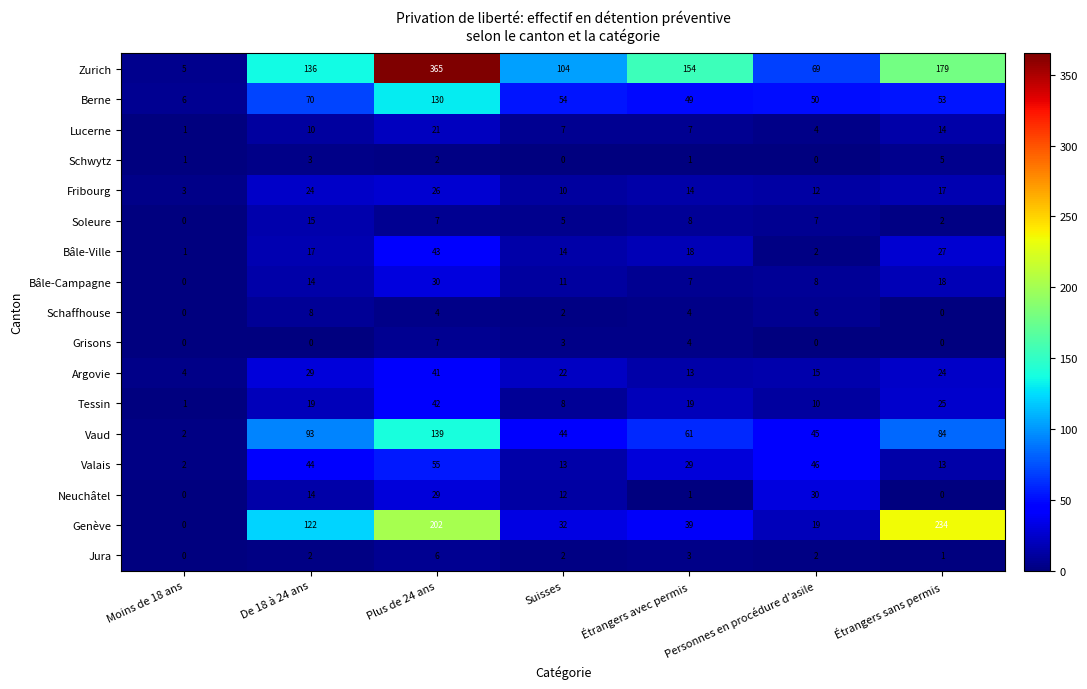

Rank the categories by Zurich value from highest to lowest.

Plus de 24 ans, Étrangers sans permis, Étrangers avec permis, De 18 à 24 ans, Suisses, Personnes en procédure d'asile, Moins de 18 ans